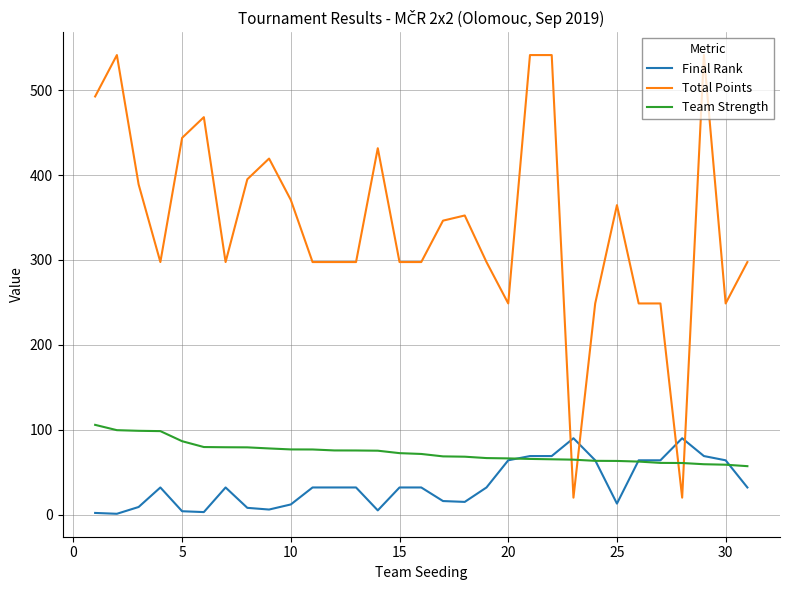

After their last crossing, which series has the higher values: Team Strength or Total Points?

Total Points